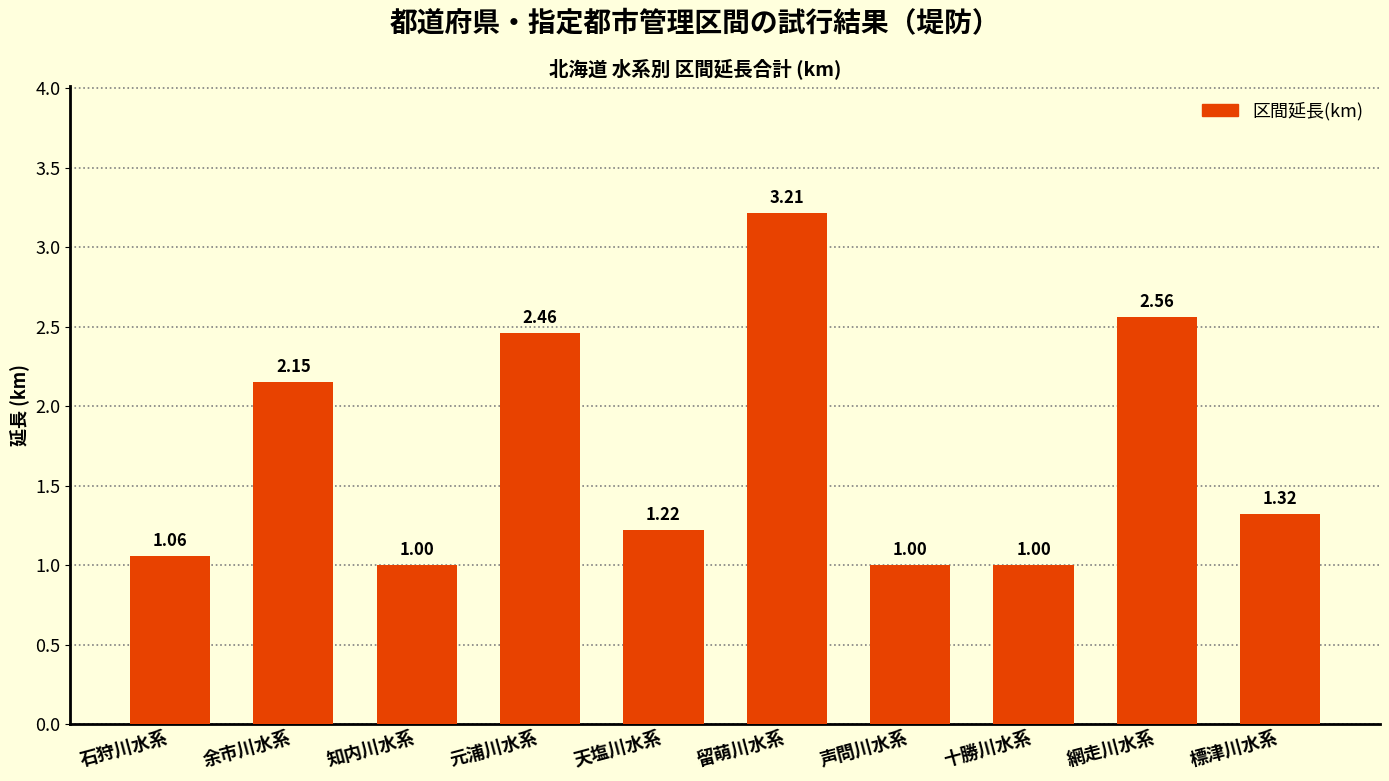

What position from the left is 元浦川水系?

4